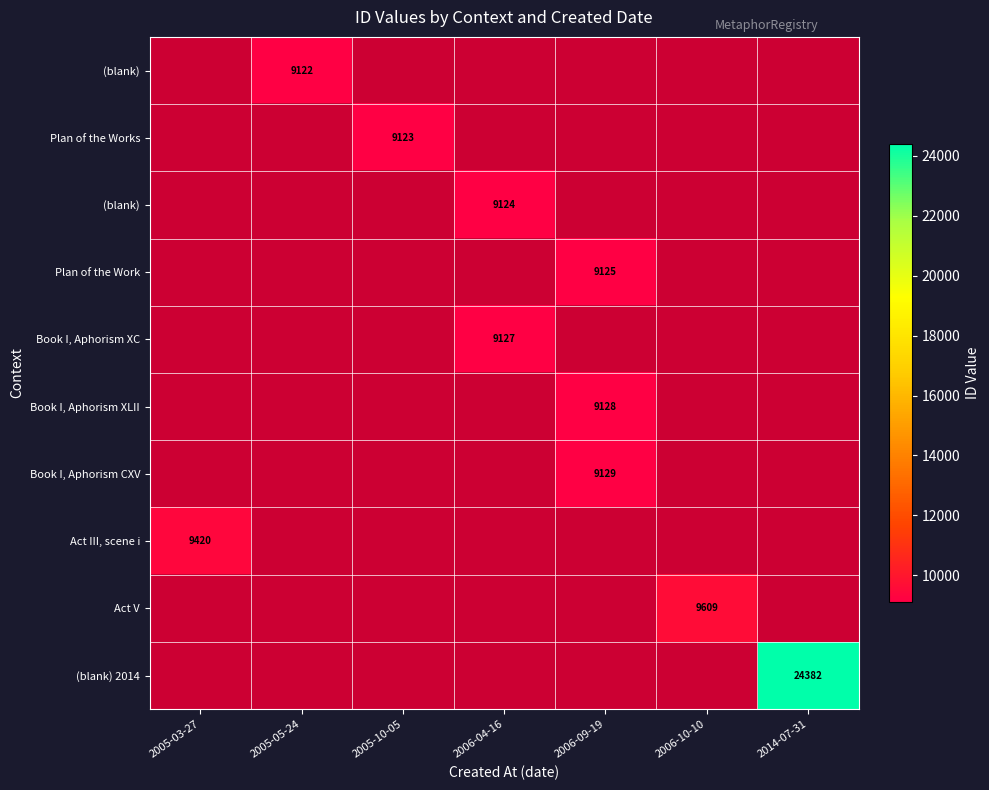

What is the maximum value shown in the chart?

24382.0